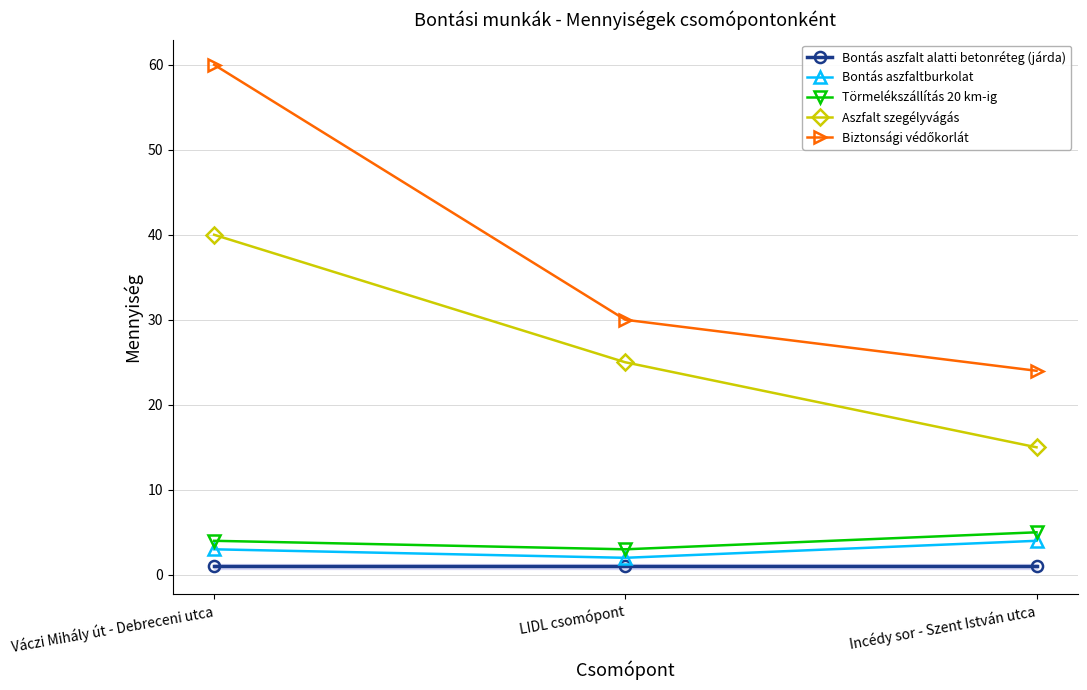

At how many categories does at least one series exceed 4?

3